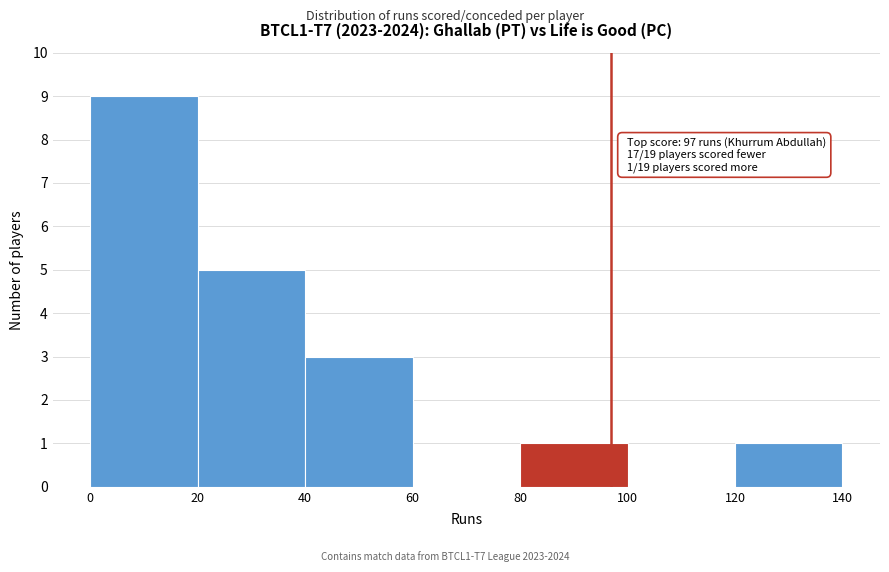

Over which range of the x-axis is the bar tallest?

0 to 20